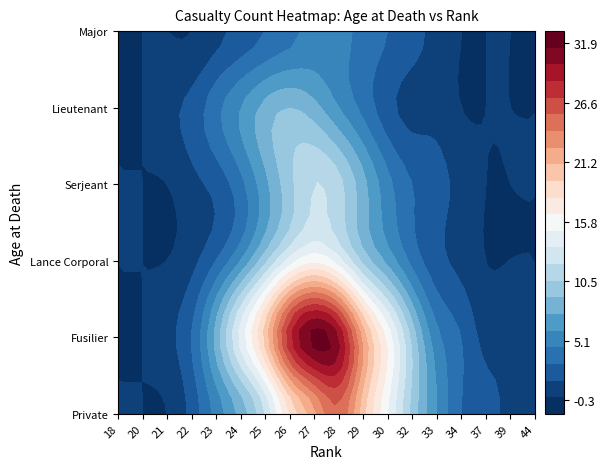

The value of Serjeant at 32 is 3. True or false?

True